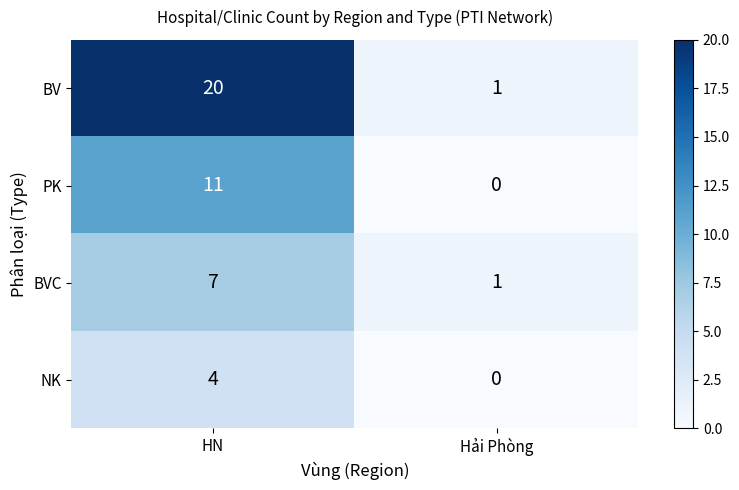

What is the total value across all series at HN?

42